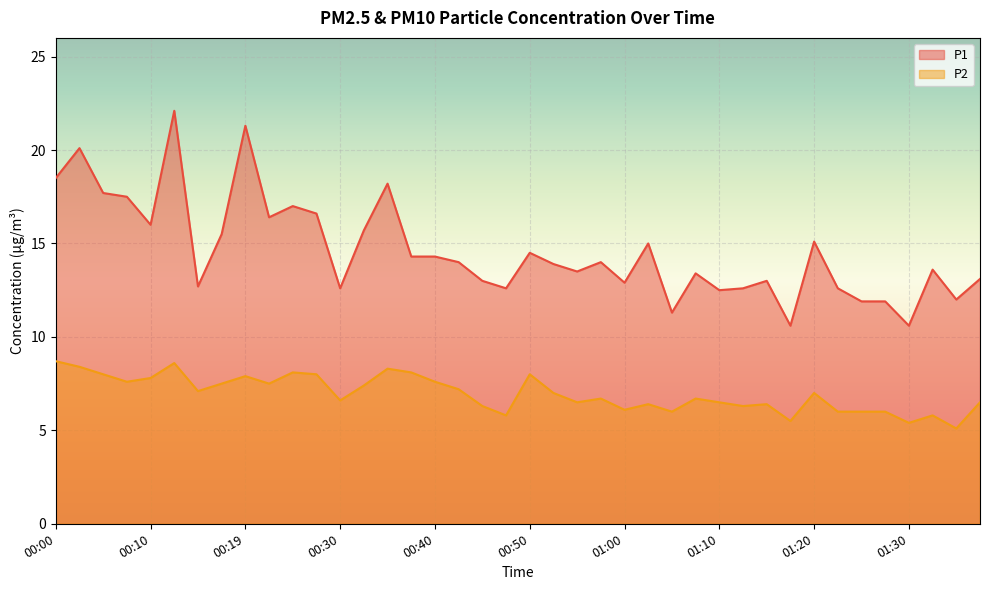

Which category has the lowest value across all series?

01:35